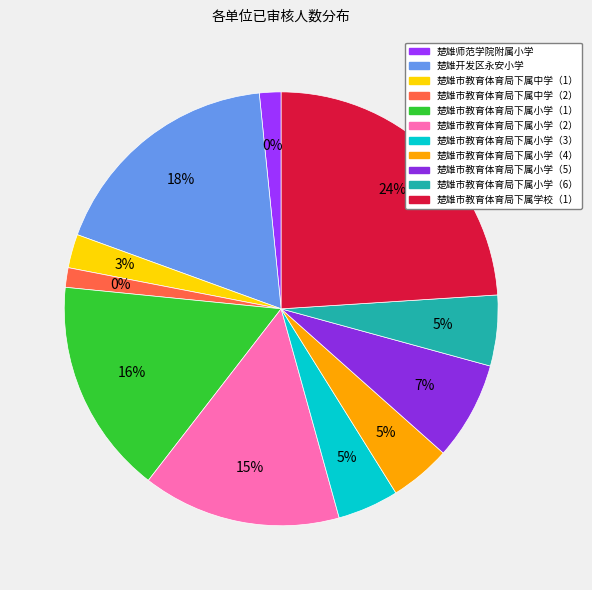

Is it true that 楚雄师范学院附属小学 is 2% of the pie?

True